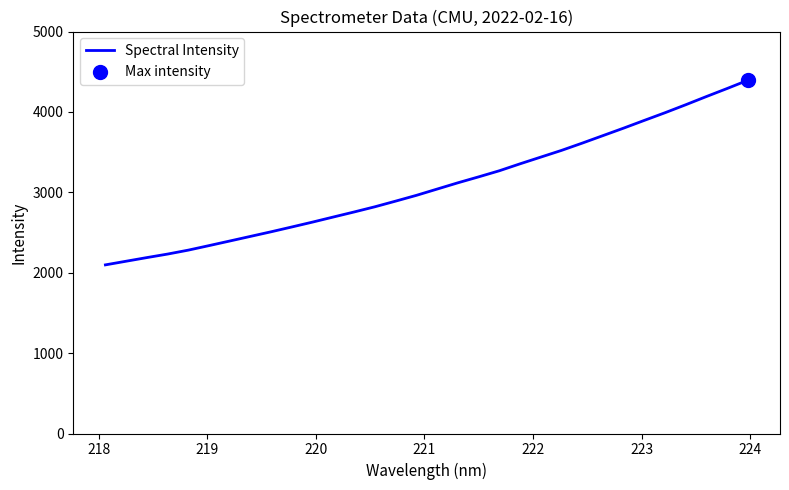

What is the difference between the maximum and minimum values?

2296.7